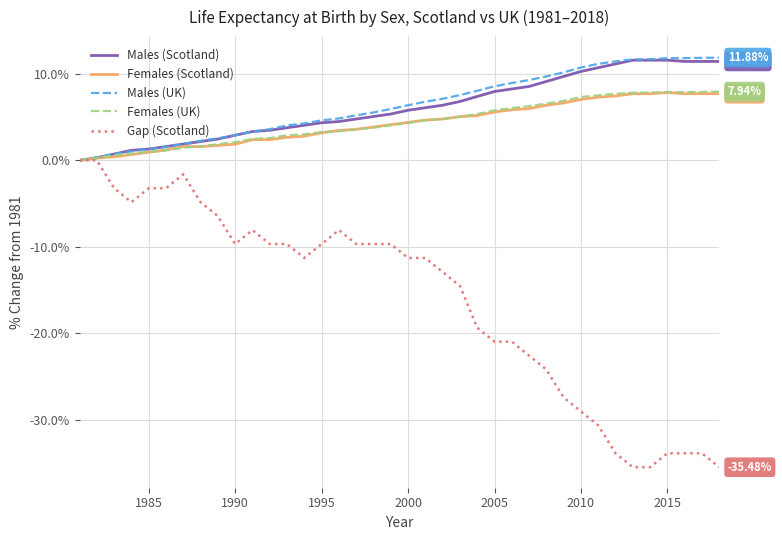

Which series has the largest range (max minus min)?

Gap (Scotland)